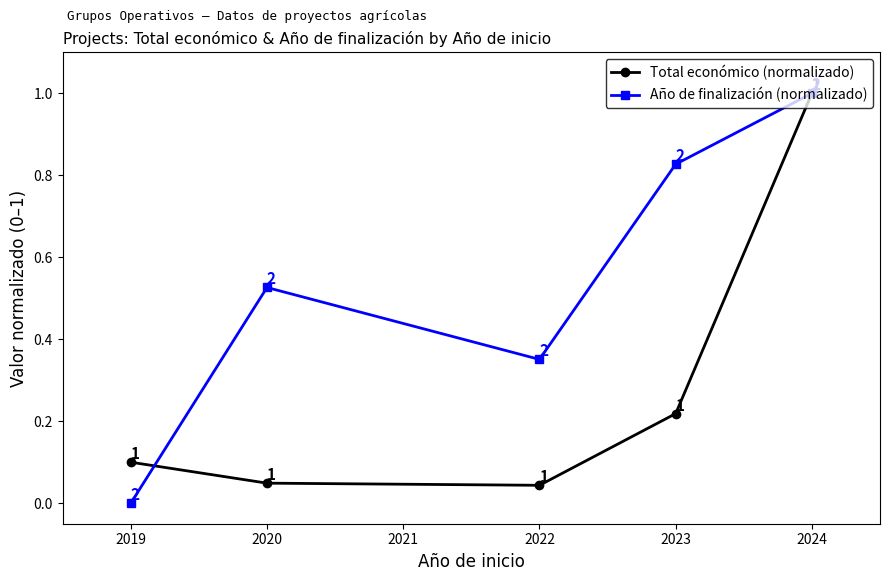

At 2020, list the series in order from largest to smallest.

Año de finalización (normalizado), Total económico (normalizado)